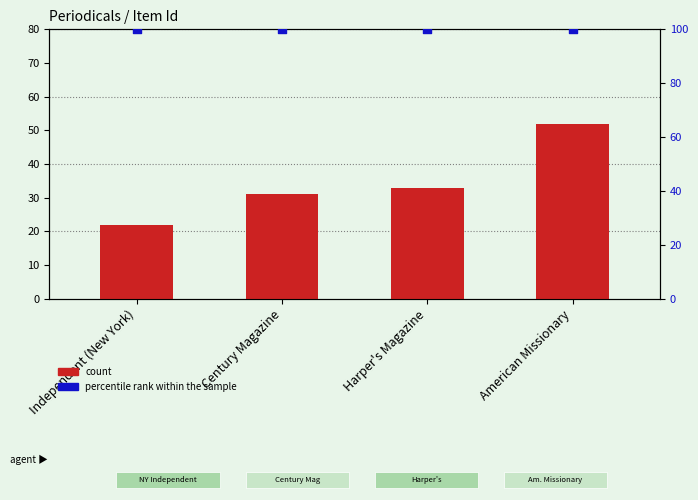

What are all the series names shown in the legend?

count, percentile rank within the sample